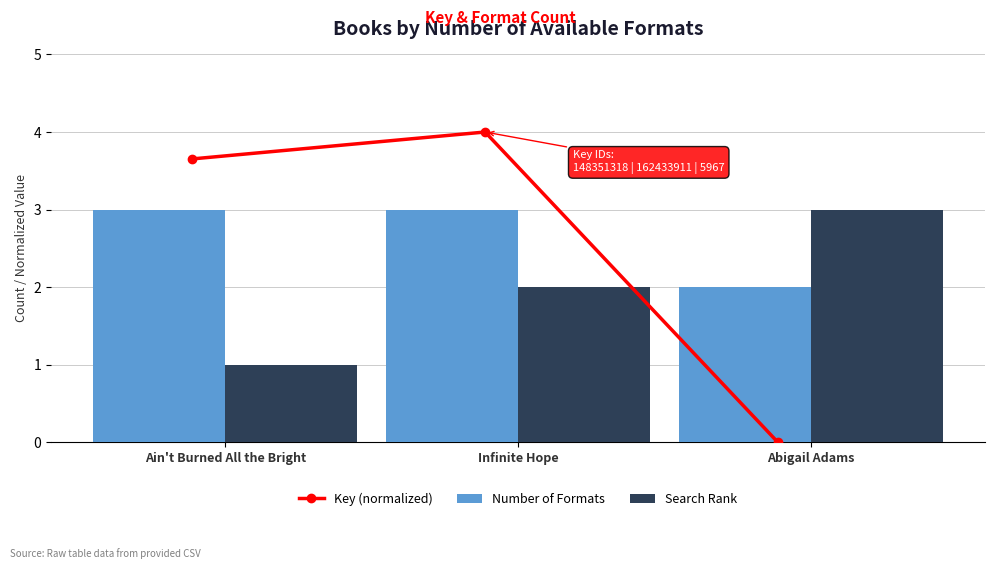

Count the number of data series in this chart.

3